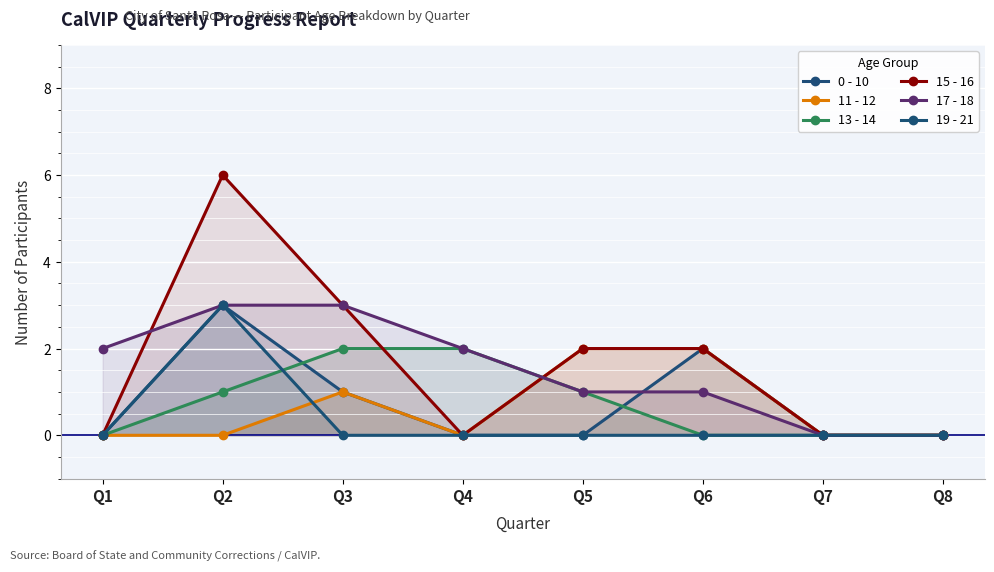

Which series changed the most between Q7 and Q8?

0 - 10